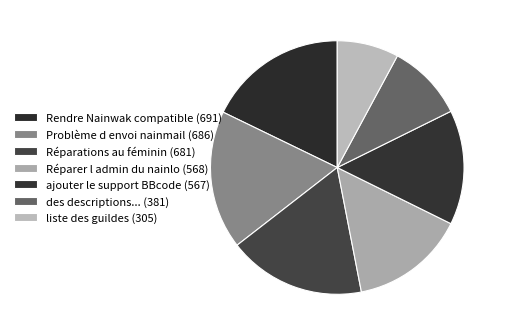

How many slices are in this pie chart?

7